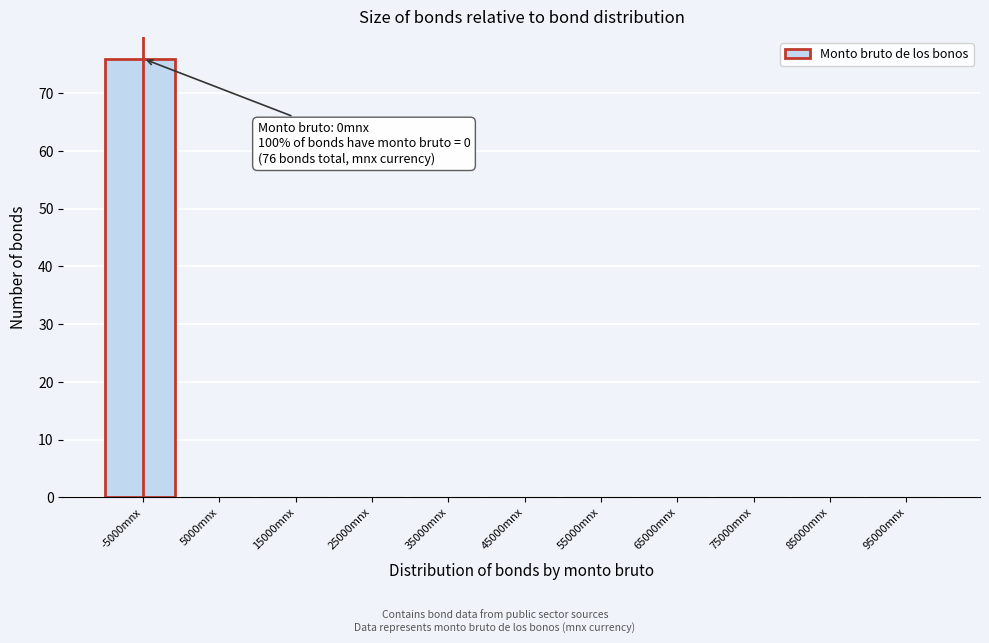

Reading right to left, what are all the values shown in this chart?

95000mnx=0	85000mnx=0	75000mnx=0	65000mnx=0	55000mnx=0	45000mnx=0	35000mnx=0	25000mnx=0	15000mnx=0	5000mnx=0	-5000mnx=76